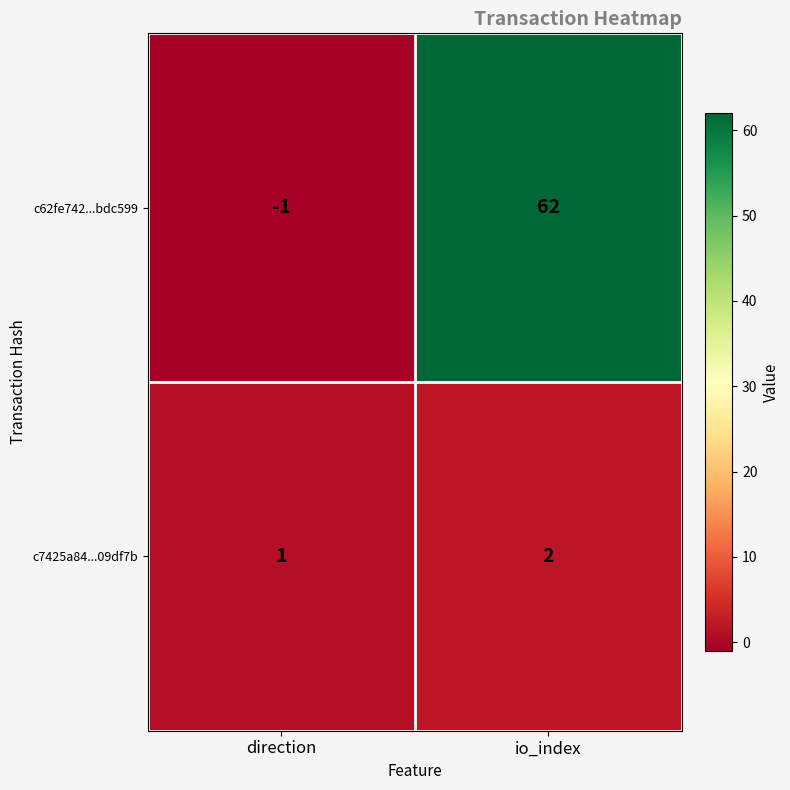

How many distinct data groups are displayed?

2